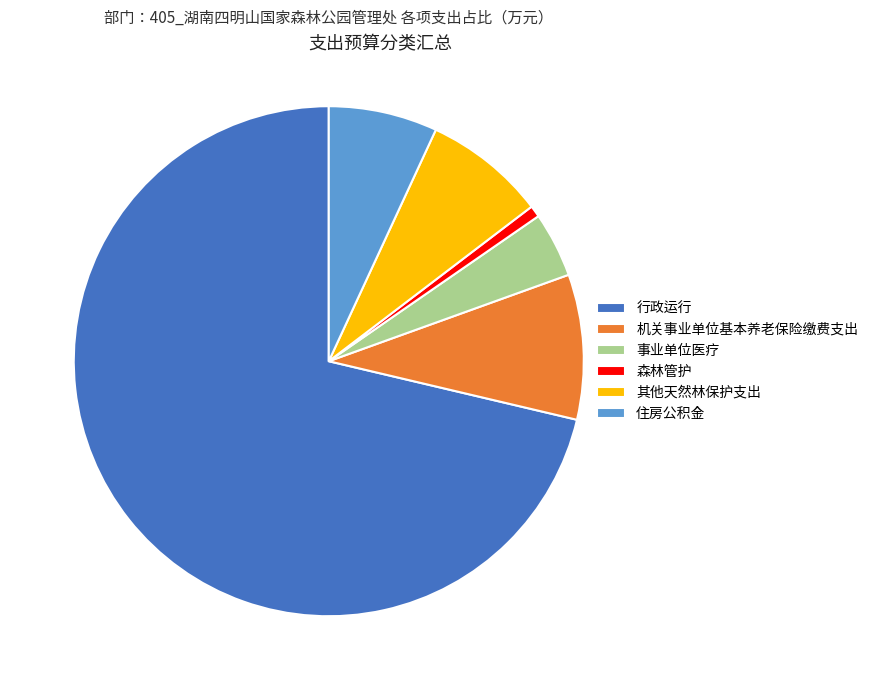

Combined, do 住房公积金 and 机关事业单位基本养老保险缴费支出 account for over 50%?

No